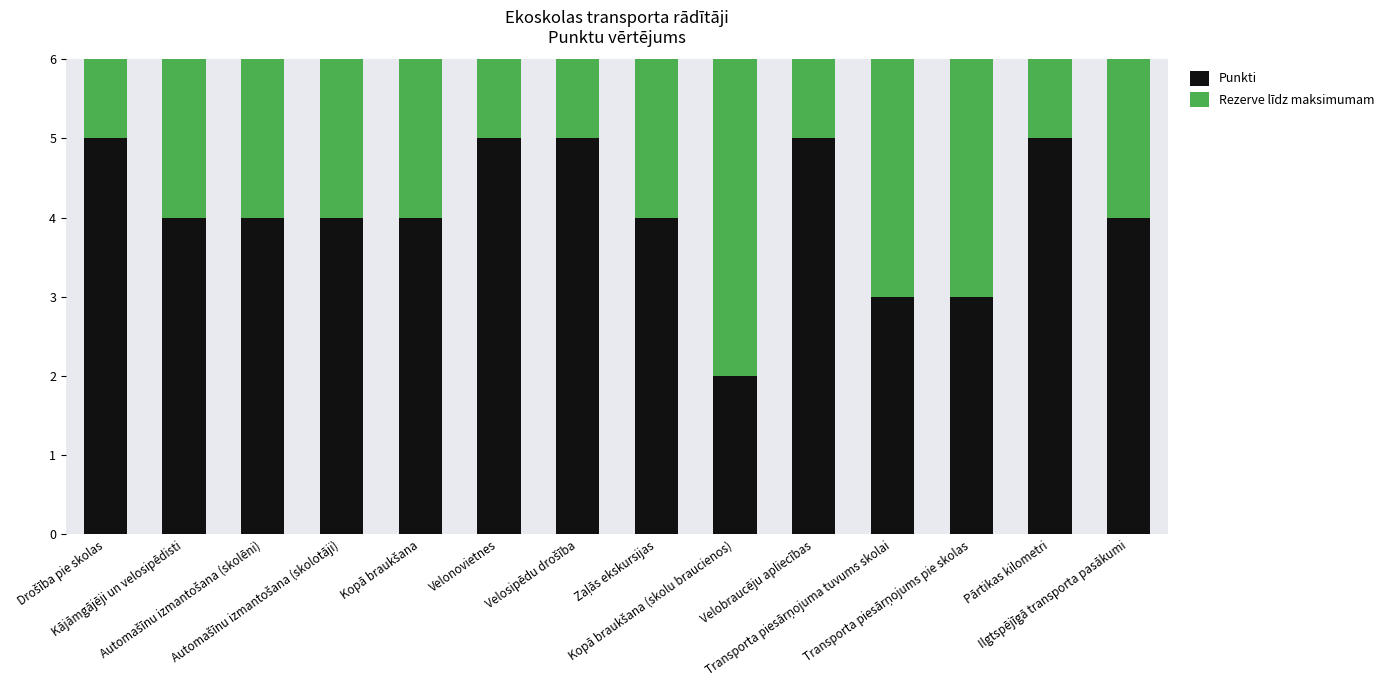

What is the difference between the second highest and minimum values in the Punkti series?

3